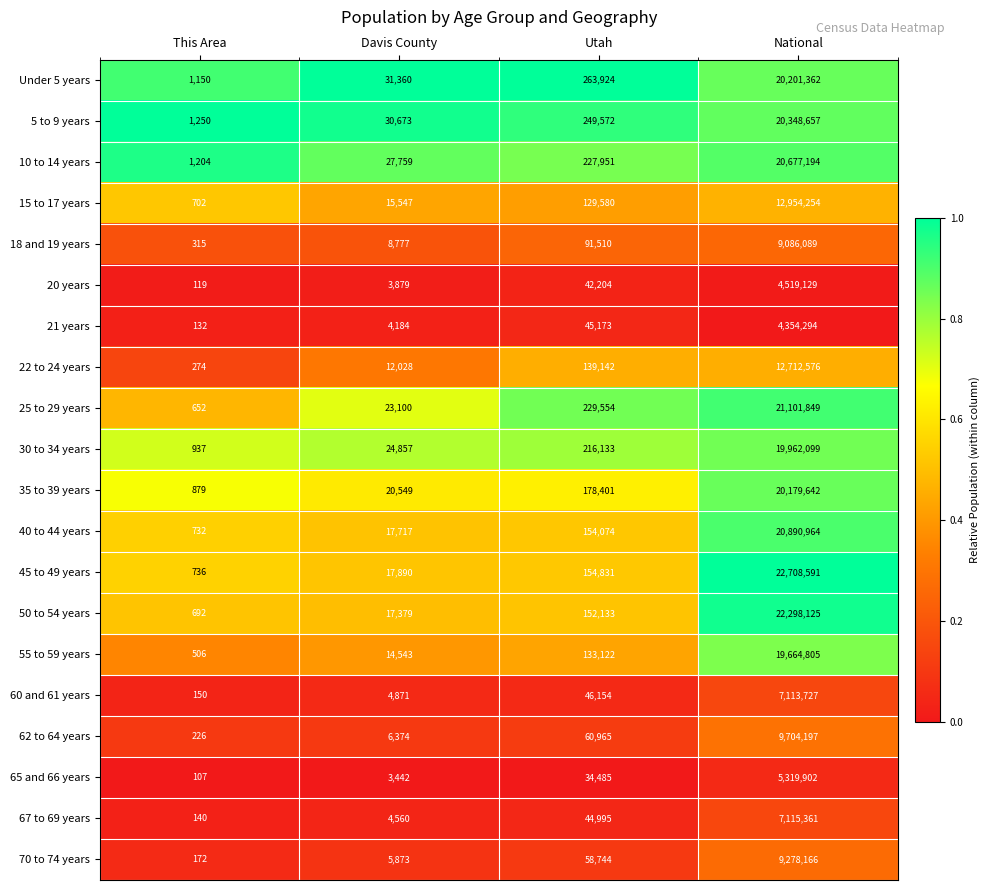

Which series changed the most between Davis County and National?

45 to 49 years